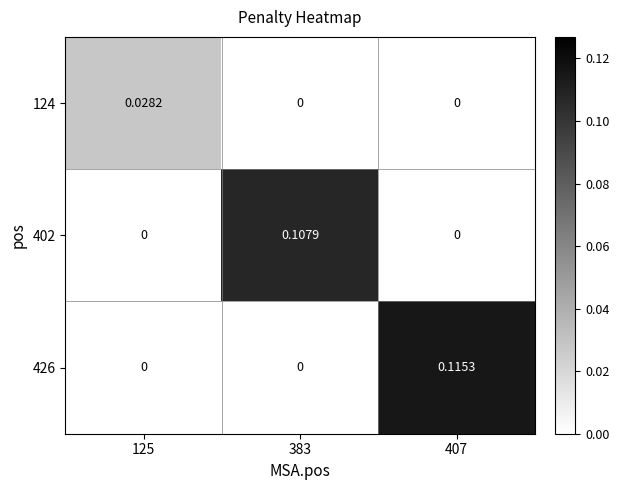

Which series has the widest spread of values?

426